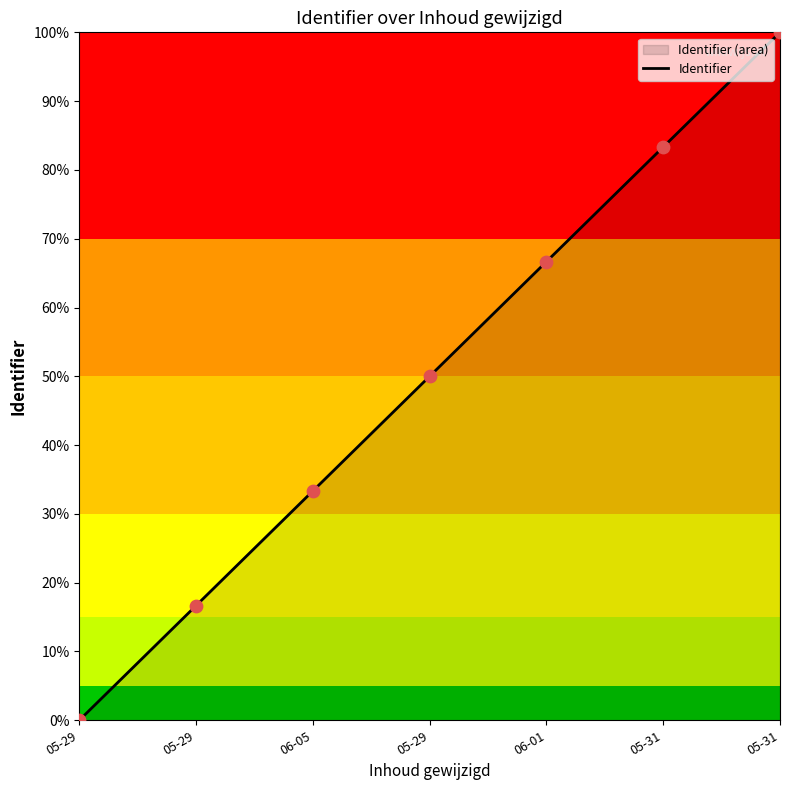

What is the ratio of the value at 06-01 to the value at 05-31?

0.7